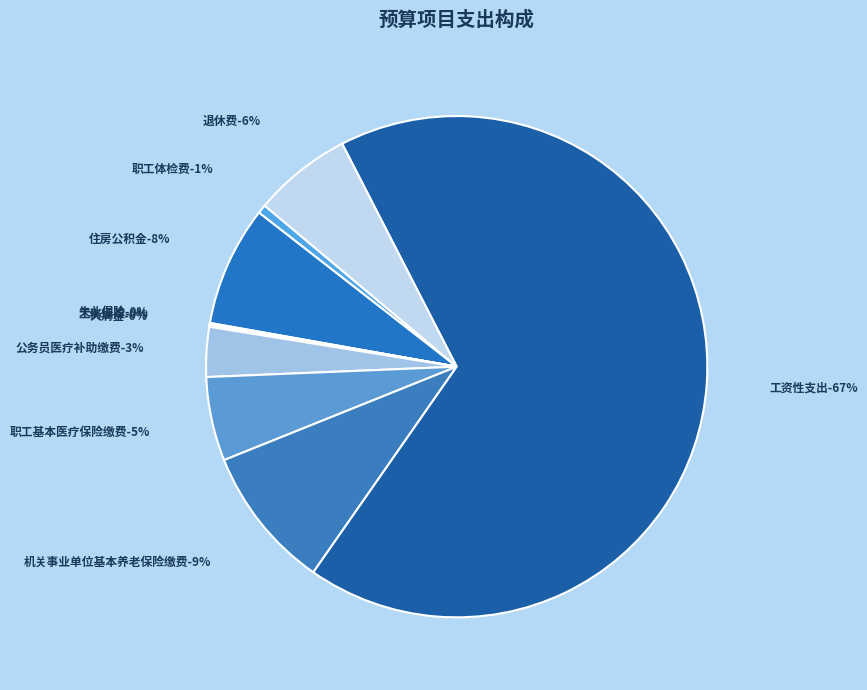

What percentage is NOT represented by 工资性支出?

32.8%